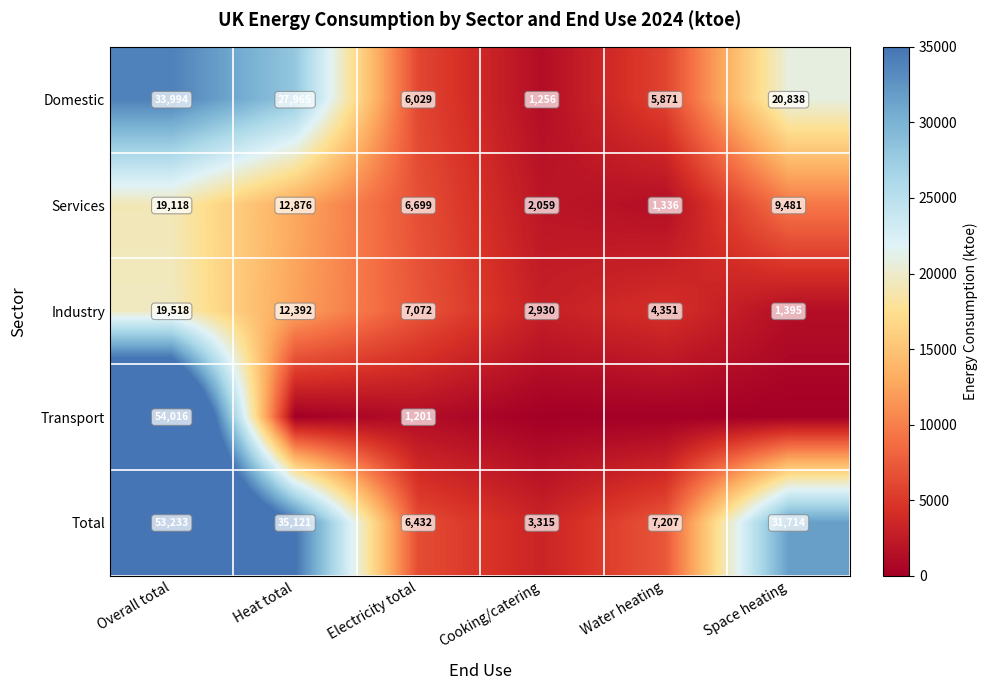

What is the difference between the highest and lowest values at Water heating?

7207.3